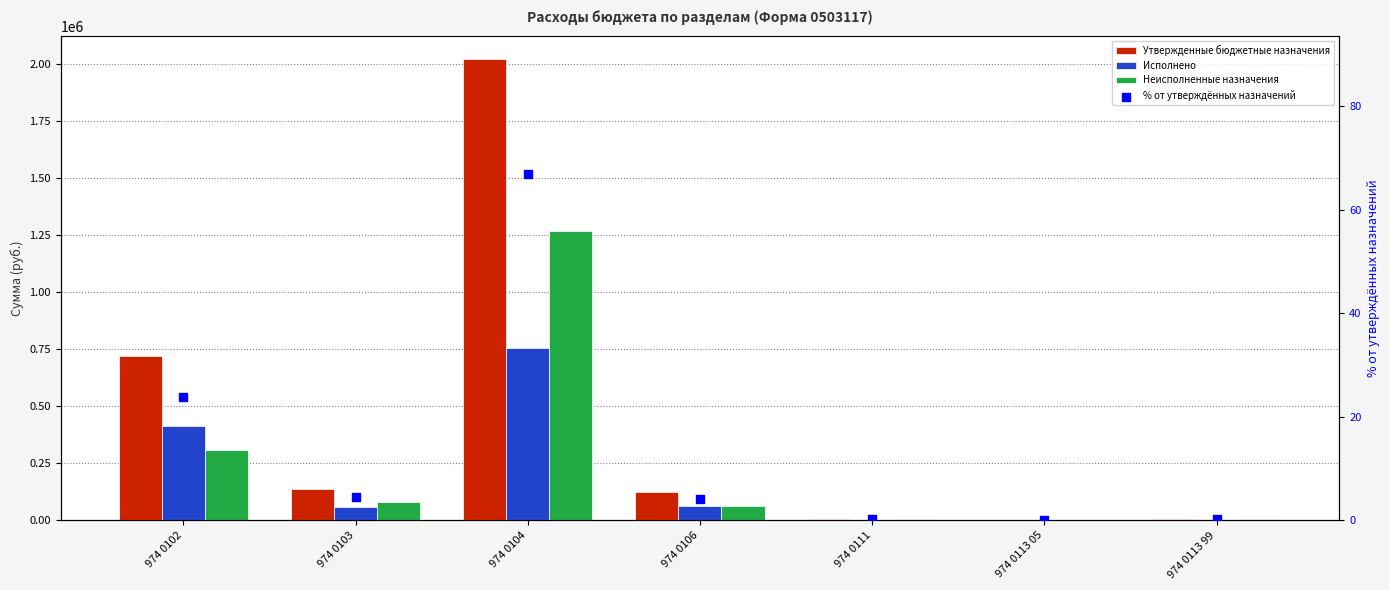

Which series has the largest total across all categories?

Утвержденные бюджетные назначения